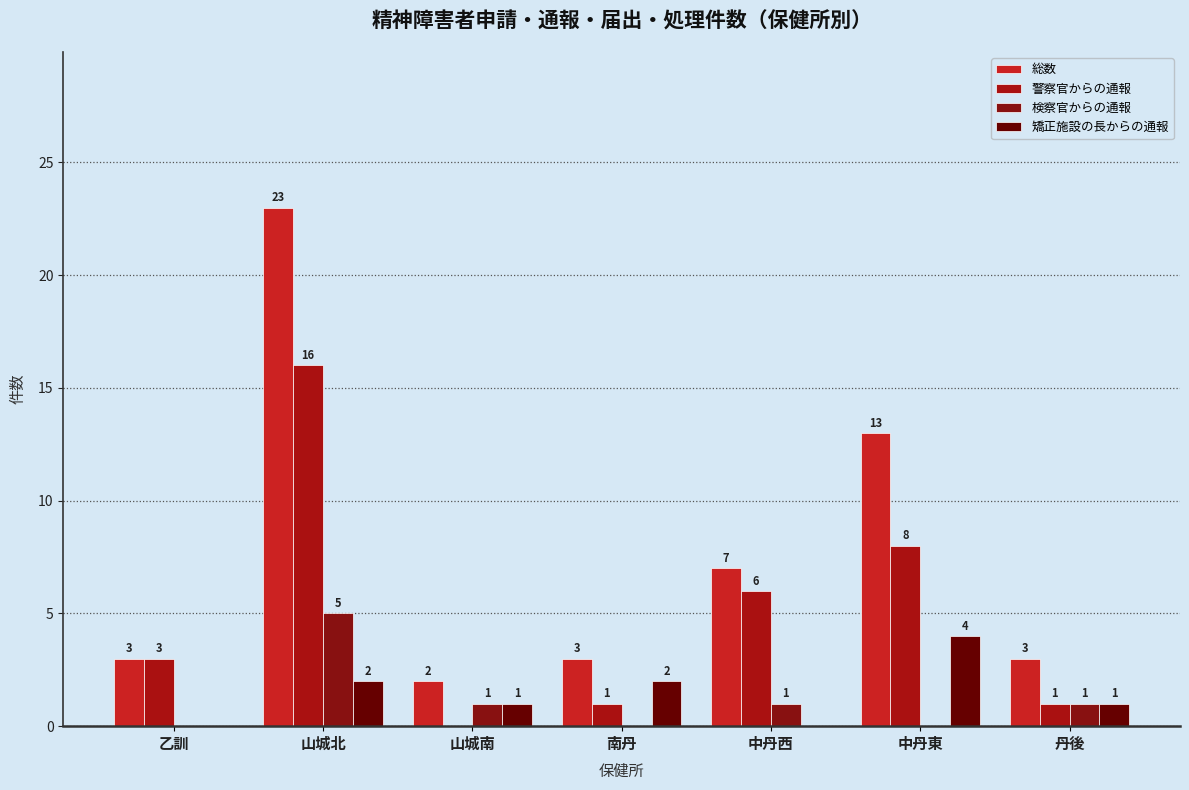

At which label does 矯正施設の長からの通報 first exceed 1?

山城北